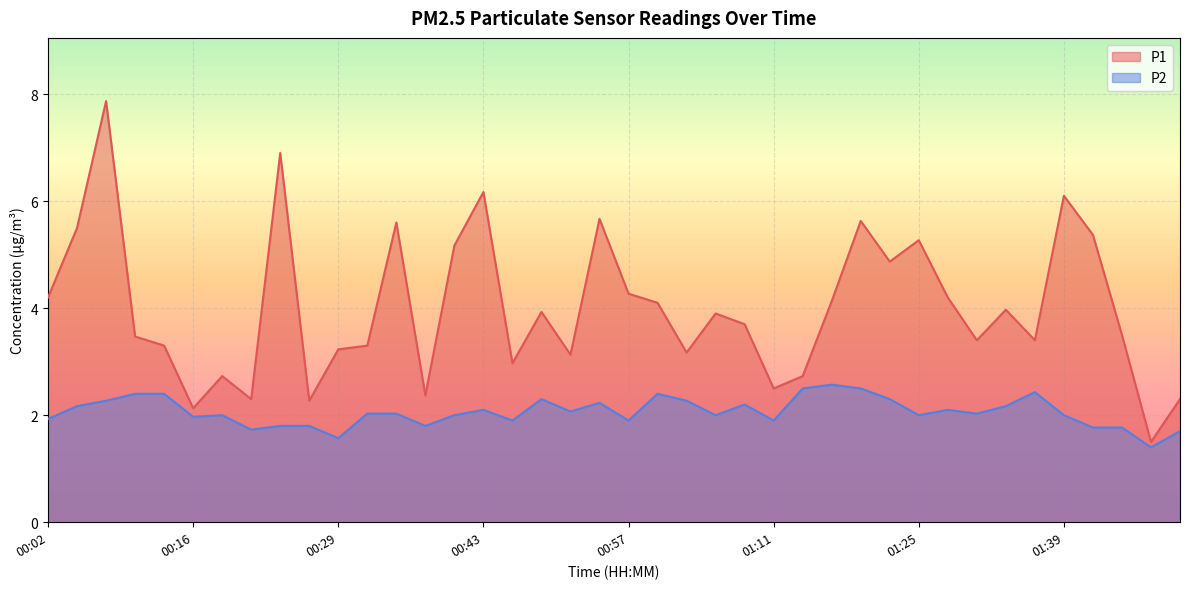

The value of P2 at 00:02 is 3.2. True or false?

False